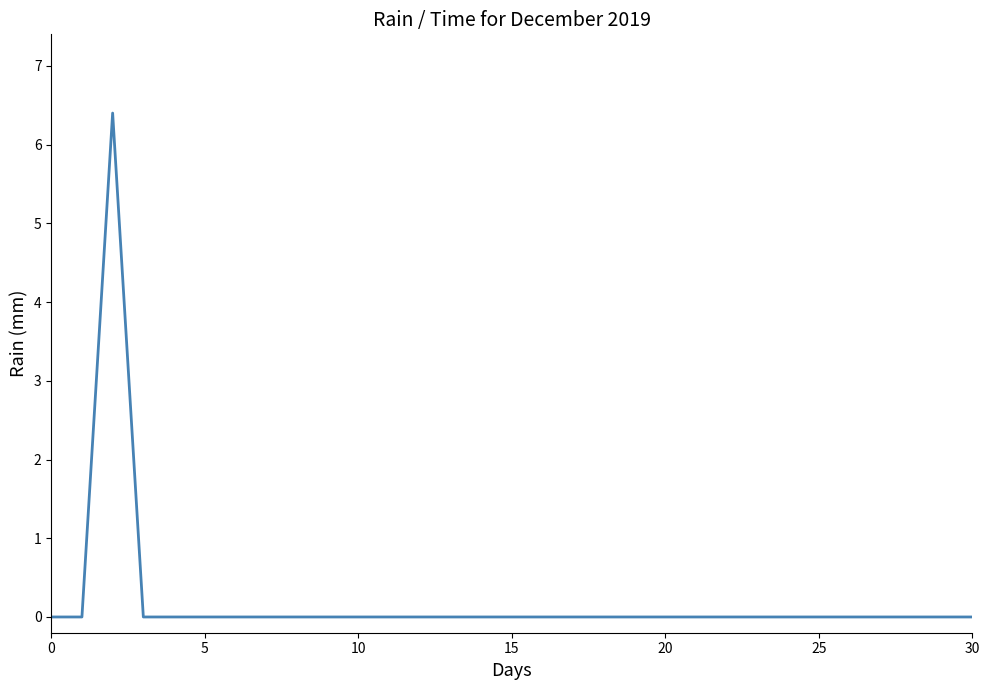

What is the maximum value shown in the chart?

6.4